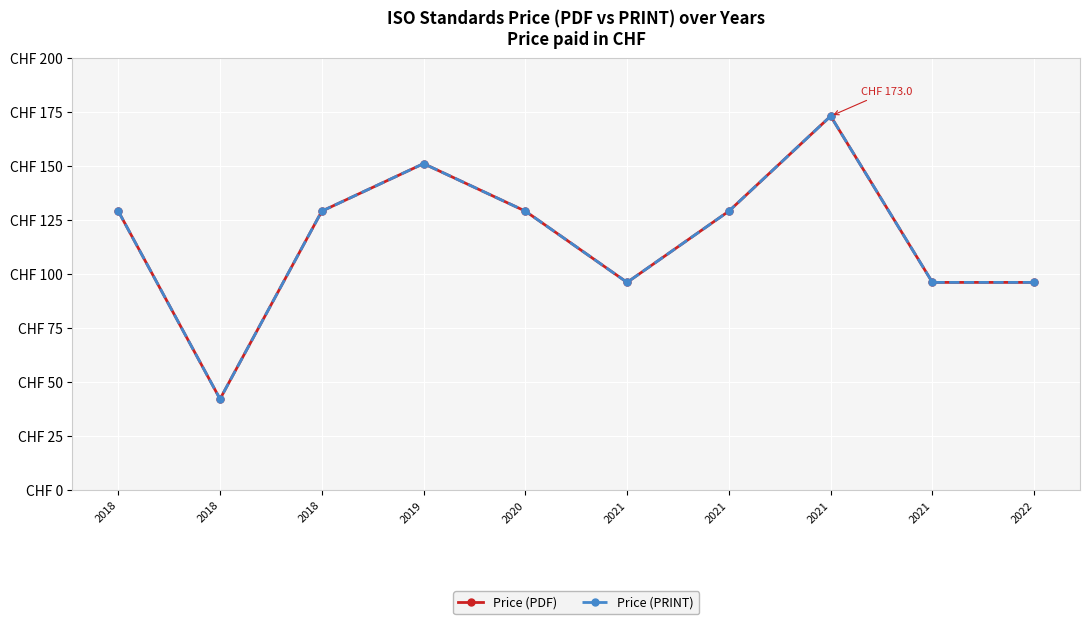

How many Price (PDF) values are between 96 and 129?

7